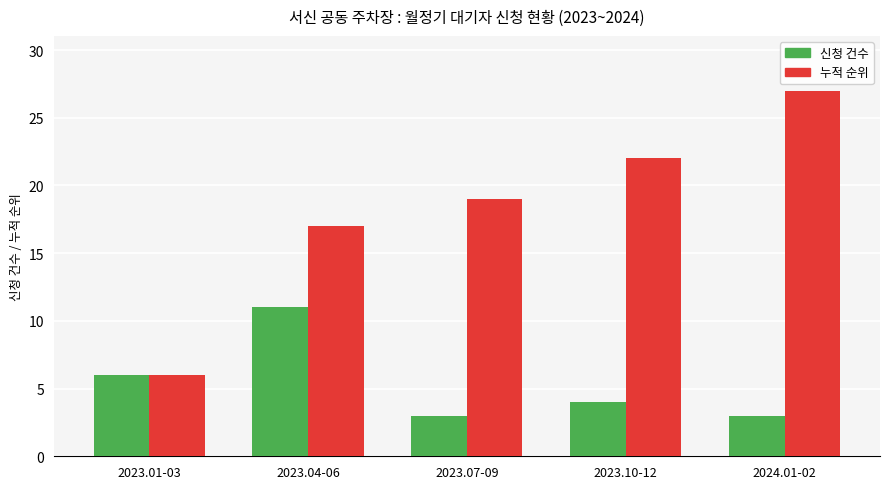

How many data points does each series have?

5